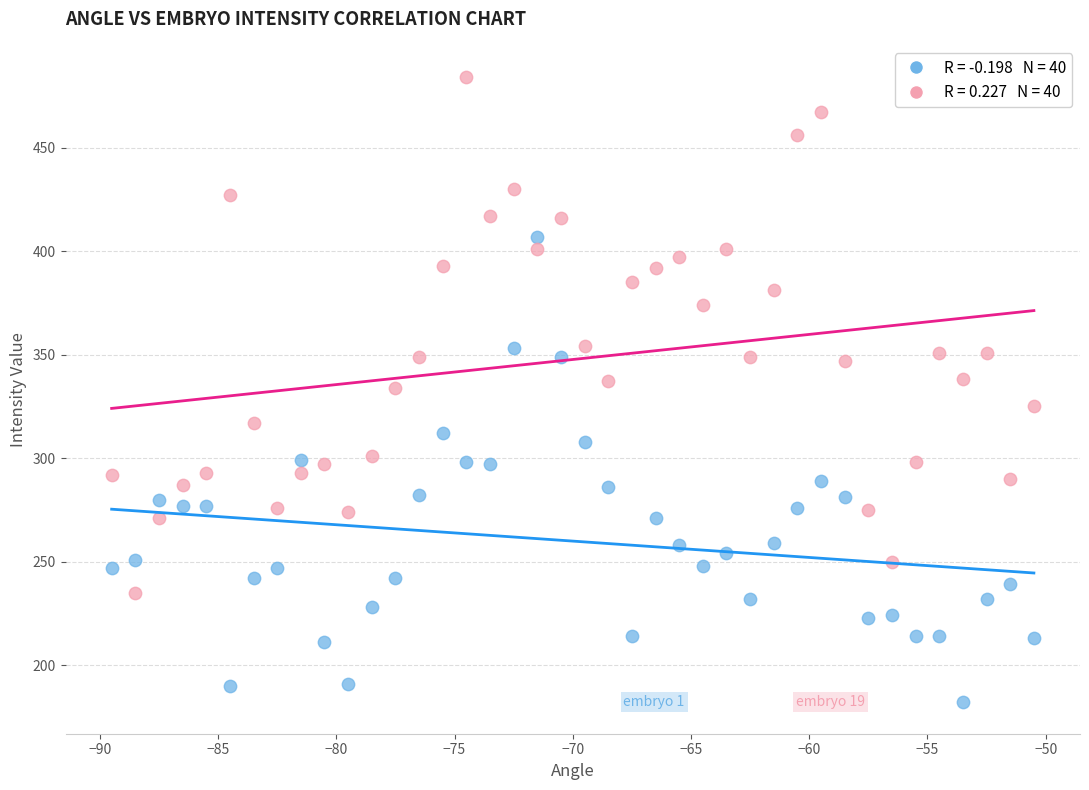

Across all data points, what is the range of Y values (max minus min)?

302